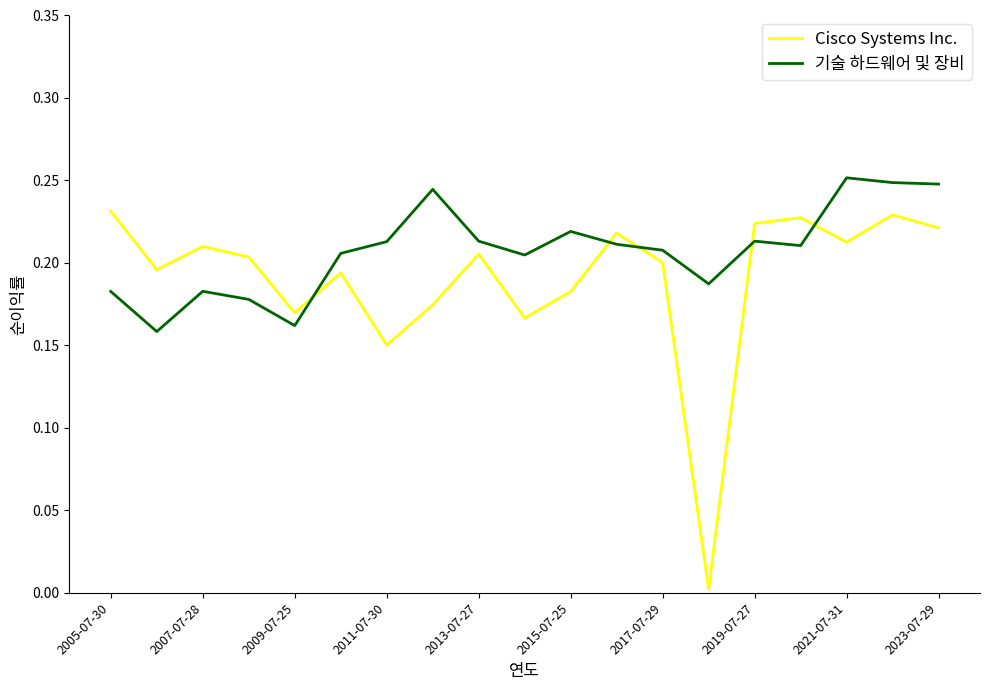

True or false: Cisco Systems Inc. and 기술 하드웨어 및 장비 cross at least once.

True